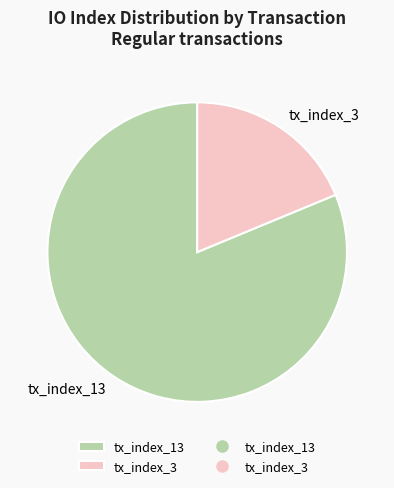

Count the number of slices in the pie.

2